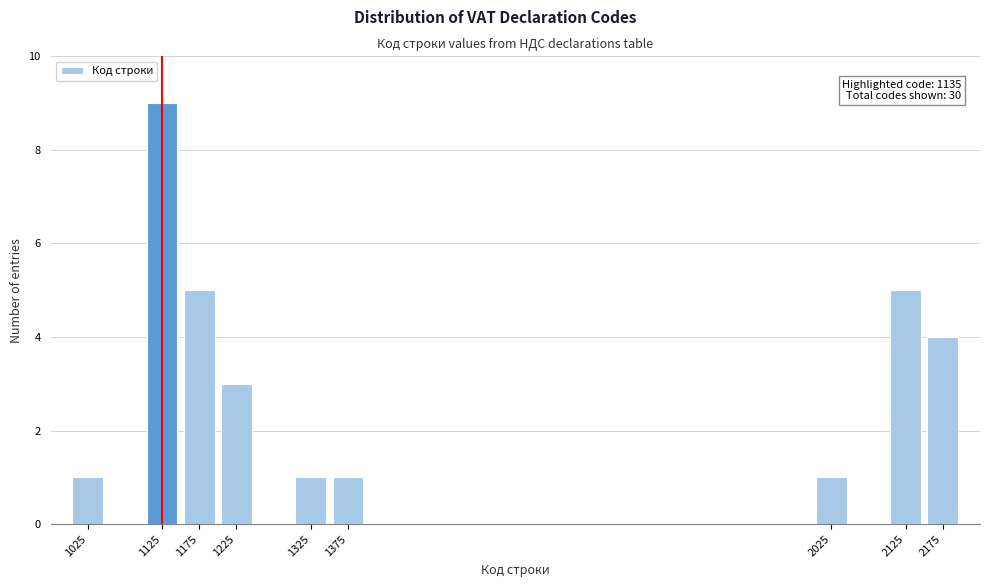

Reading left to right, extract all data points from this chart.

1025=1	1125=9	1175=5	1225=3	1325=1	1375=1	2025=1	2125=5	2175=4